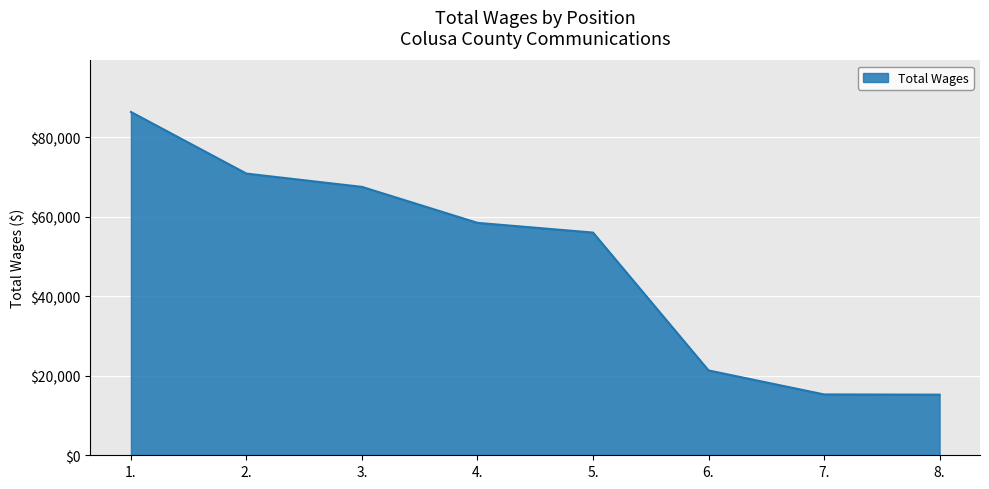

True or false: the data shows 33635 at 1..

False